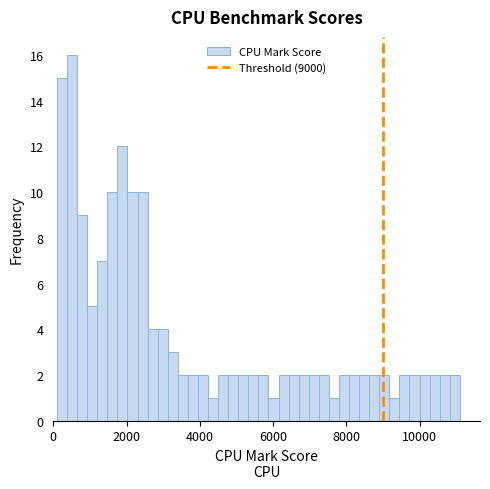

Read against the x-axis, roughly where is the centre of the tallest bar?

600